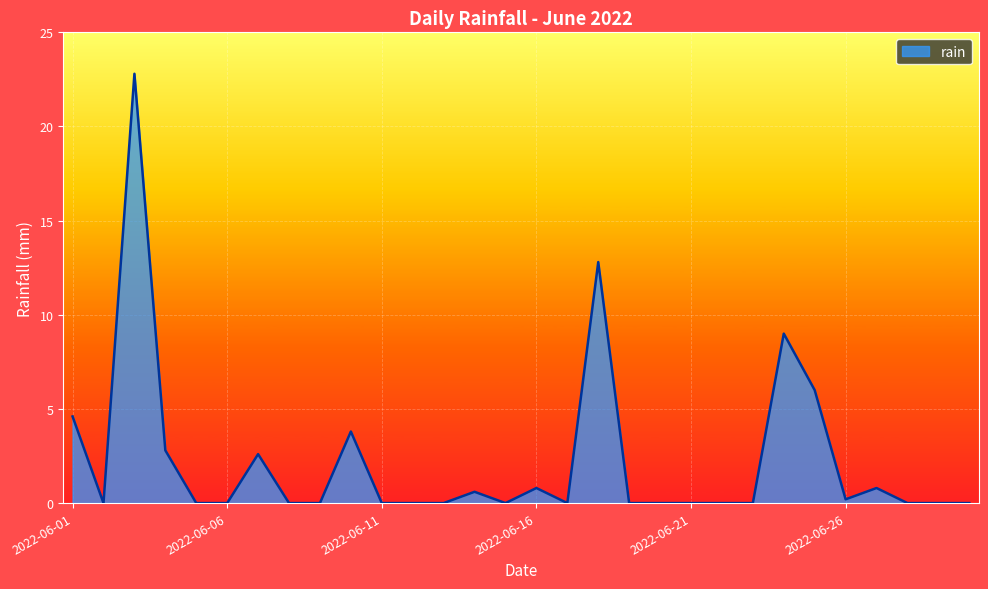

What is the maximum value shown in the chart?

22.8